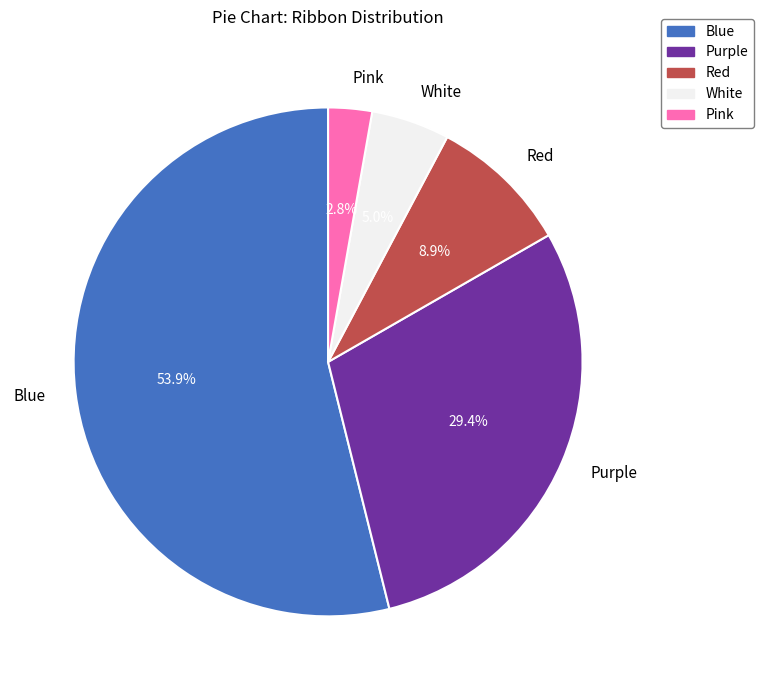

Between Red and Blue, which is larger?

Blue